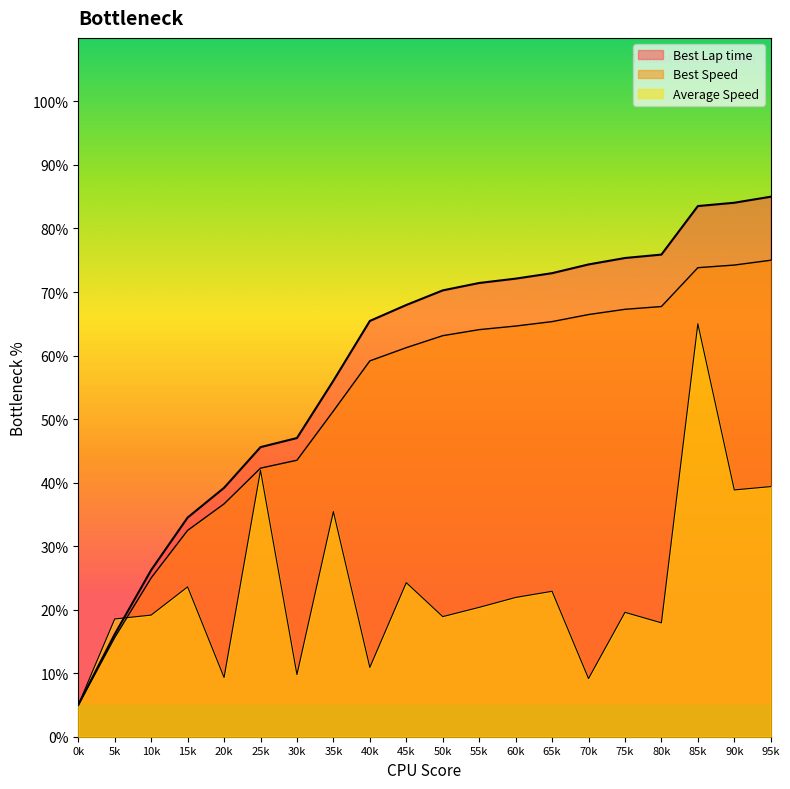

What is the sum of all Best Lap time values?

1168.0